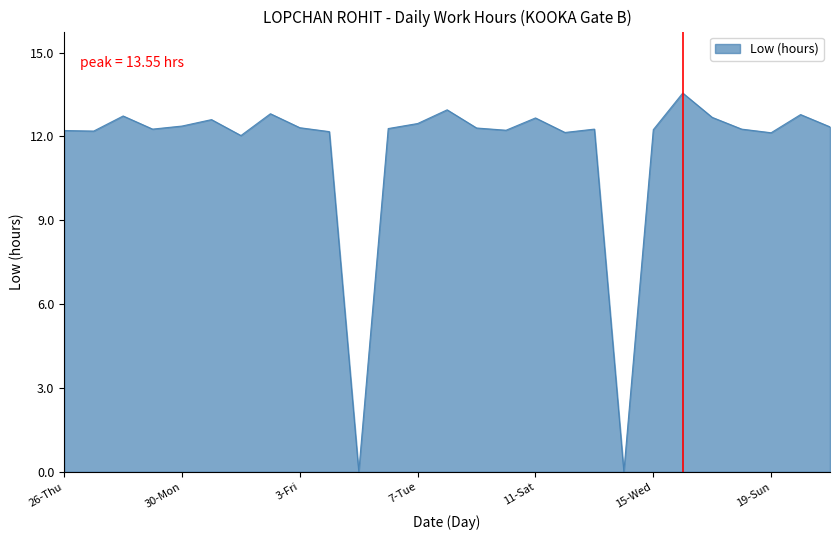

Does the chart display data point markers on the line(s)?

No